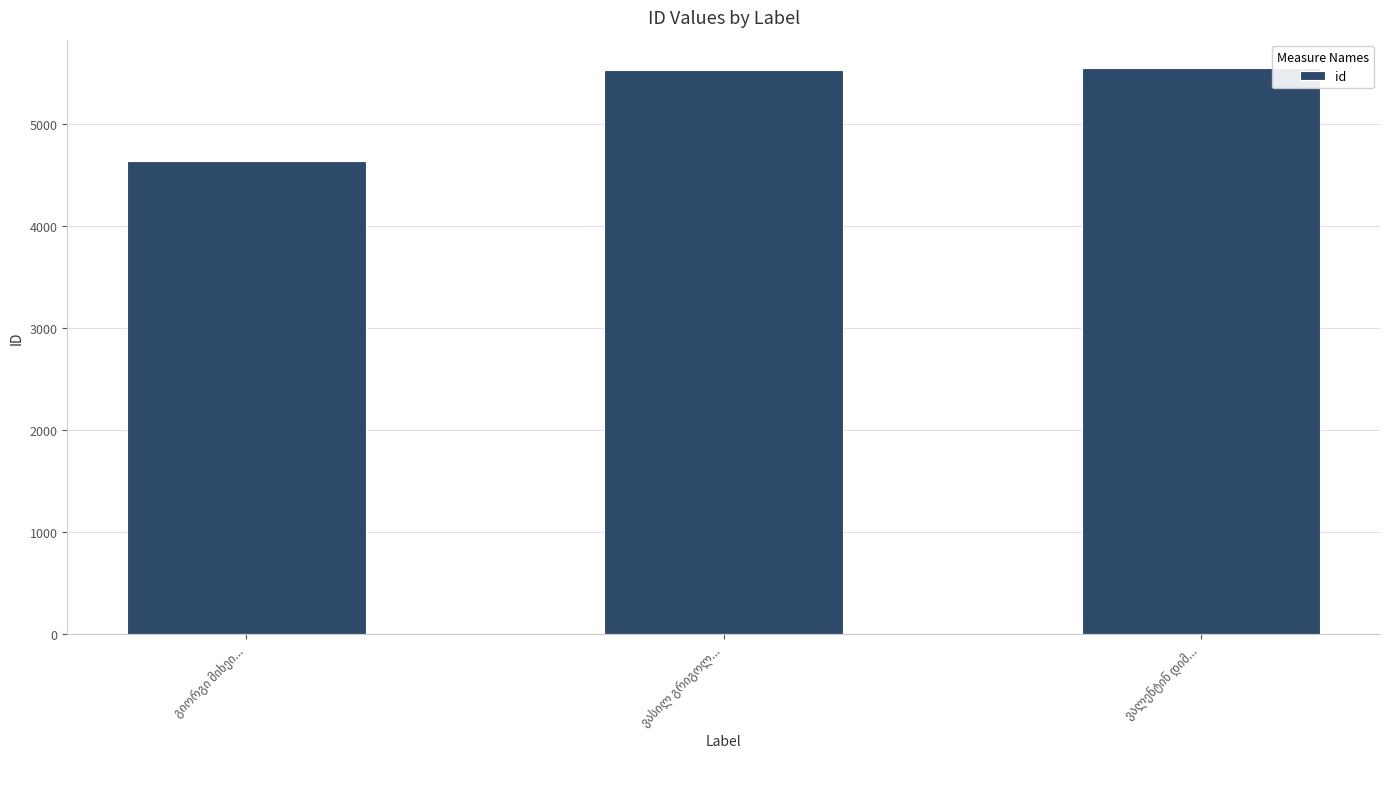

What is the smallest value displayed?

4640